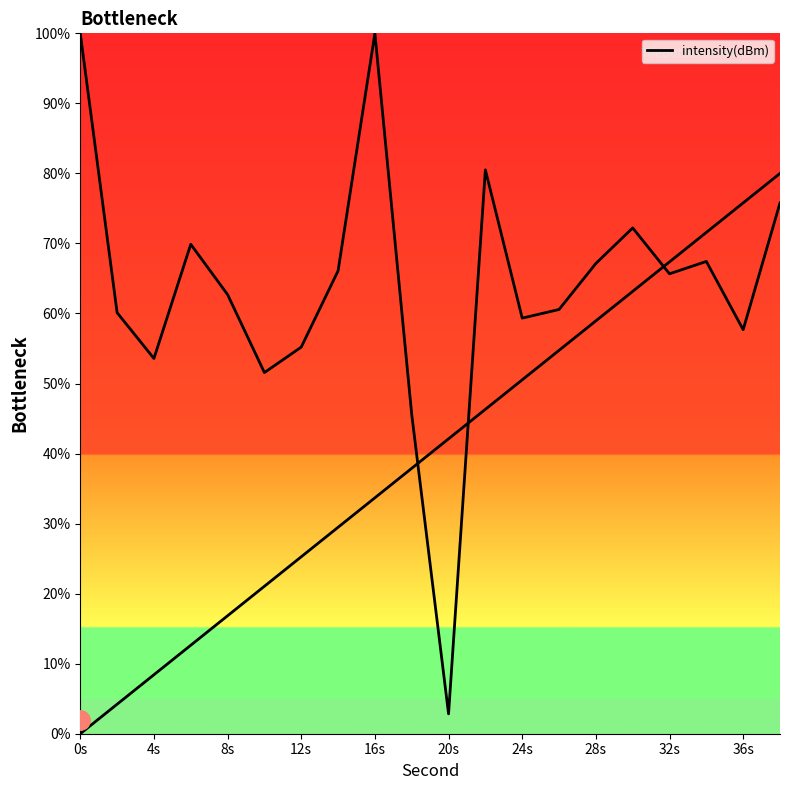

Where does the data first go above 65?

0s